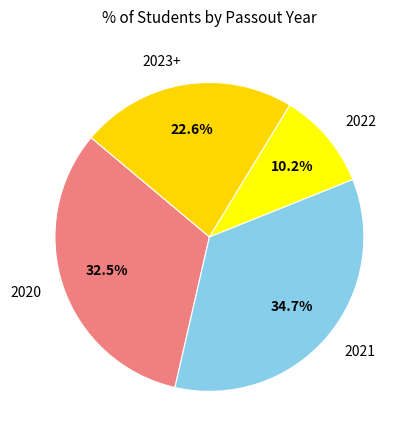

Combined, do 2020 and 2023+ account for over 50%?

Yes